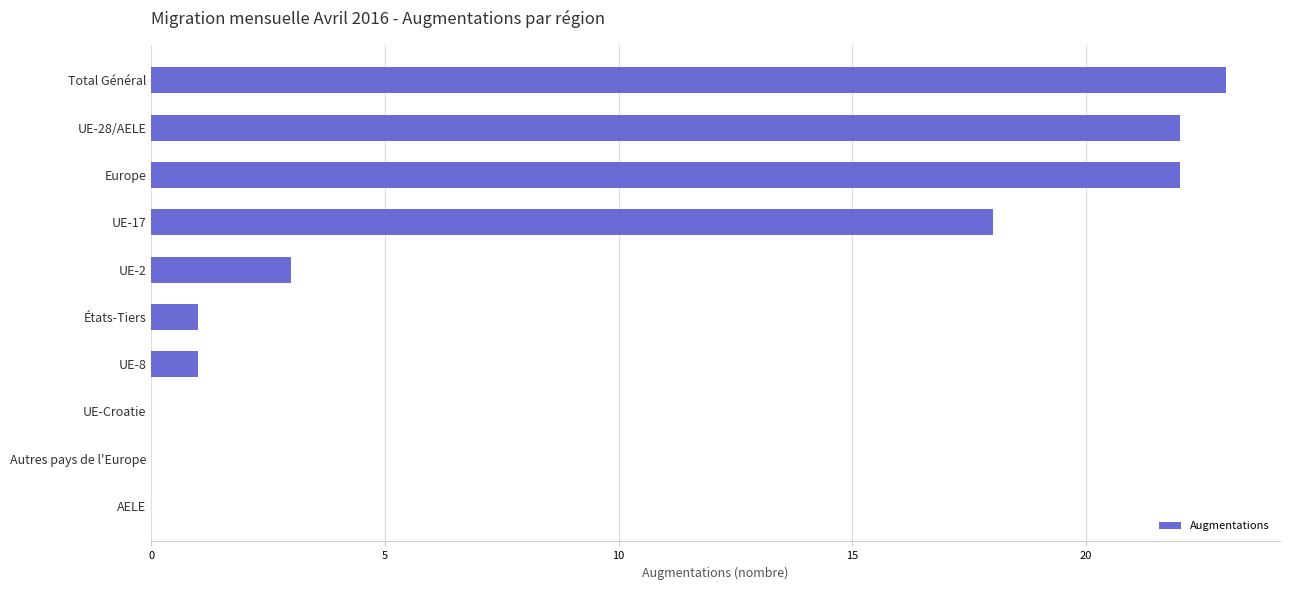

Between AELE and Total Général, which is larger?

Total Général